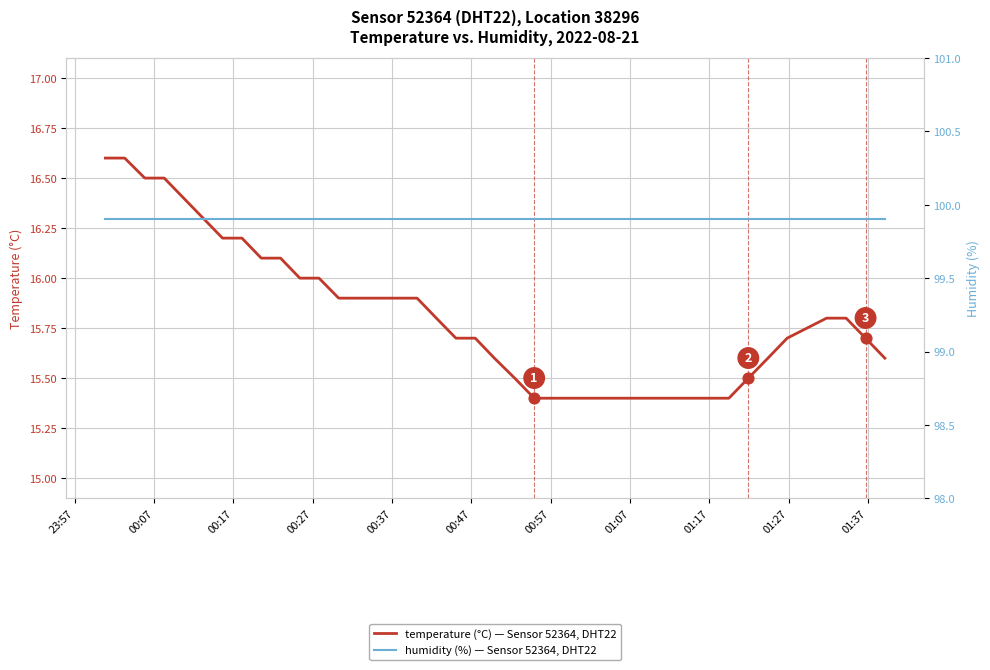

At which category is the sum across all series the highest?

23:57